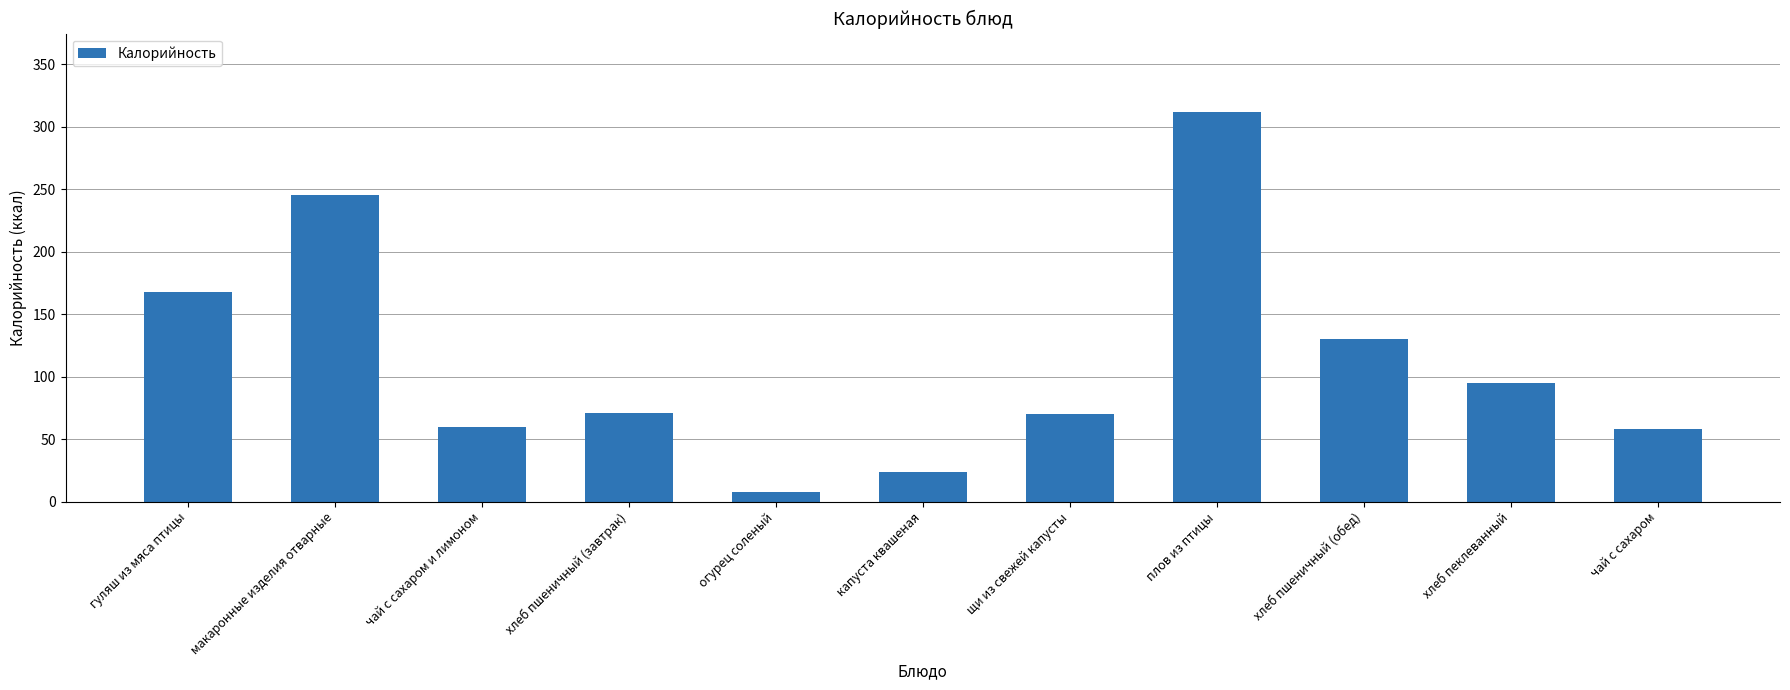

What is the maximum value shown in the chart?

312